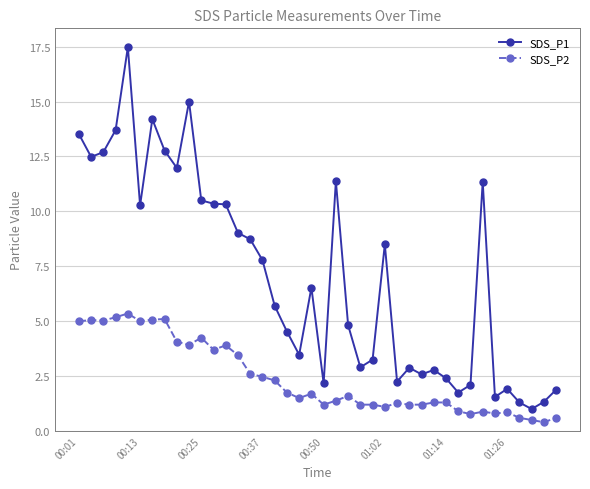

What is the lowest value of the SDS_P1 series?

1.0